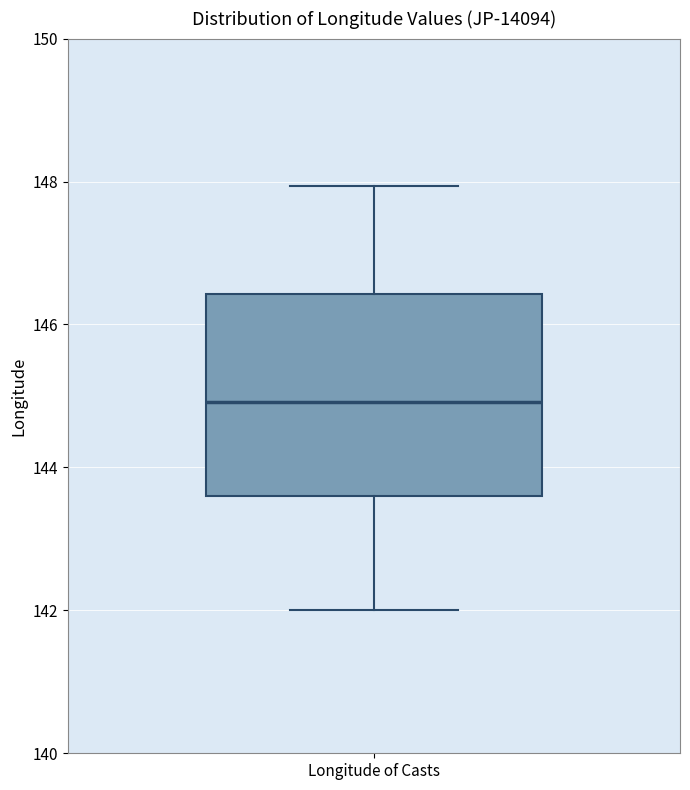

Read this box plot against the y-axis: the position of the median line, the range covered by the box, and the ends of both whiskers. The values are not printed on the chart, so give them approximately, as read against the axis.

median 145.0, box 143.6 to 146.4, whiskers 142.0 to 148.0